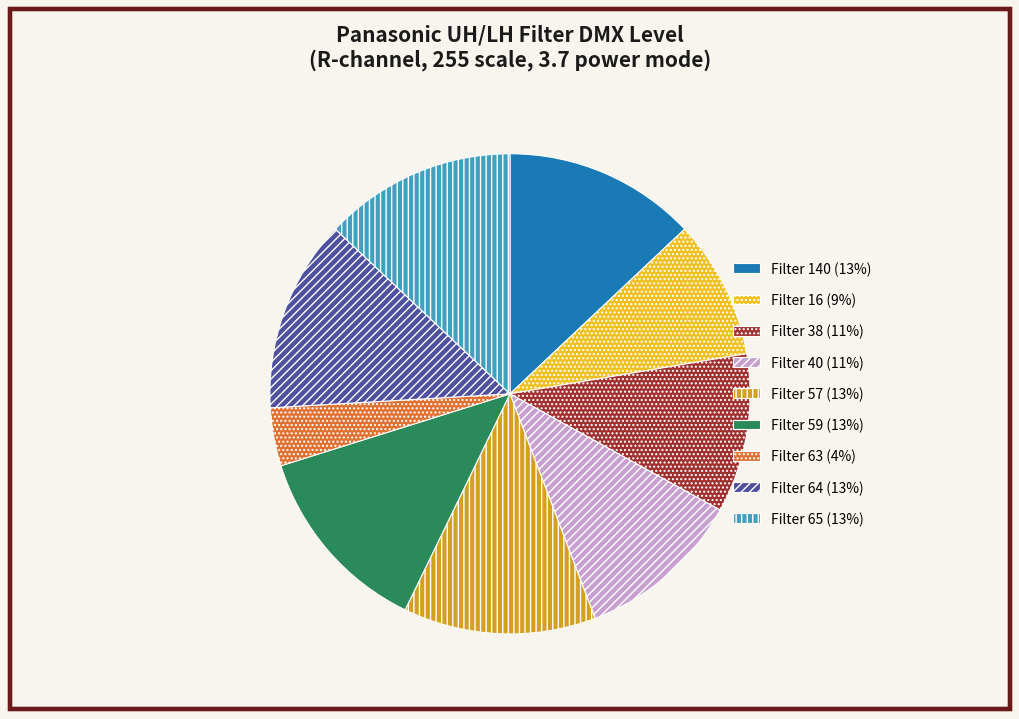

Is there any slice that represents more than half of the pie?

No